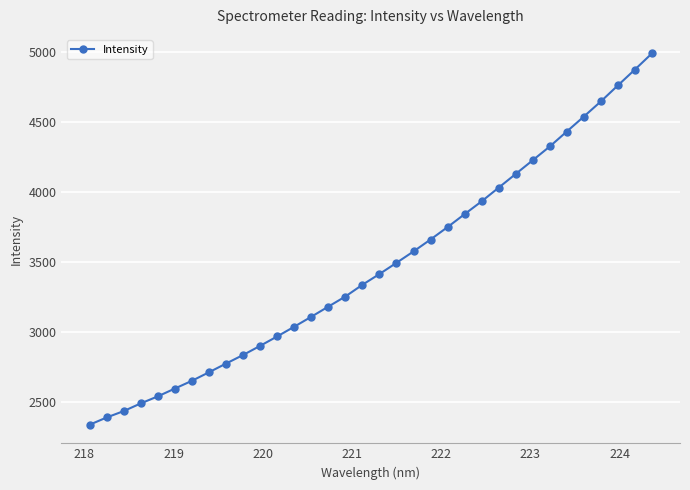

What is the value of the 30th point from the left?

4537.2